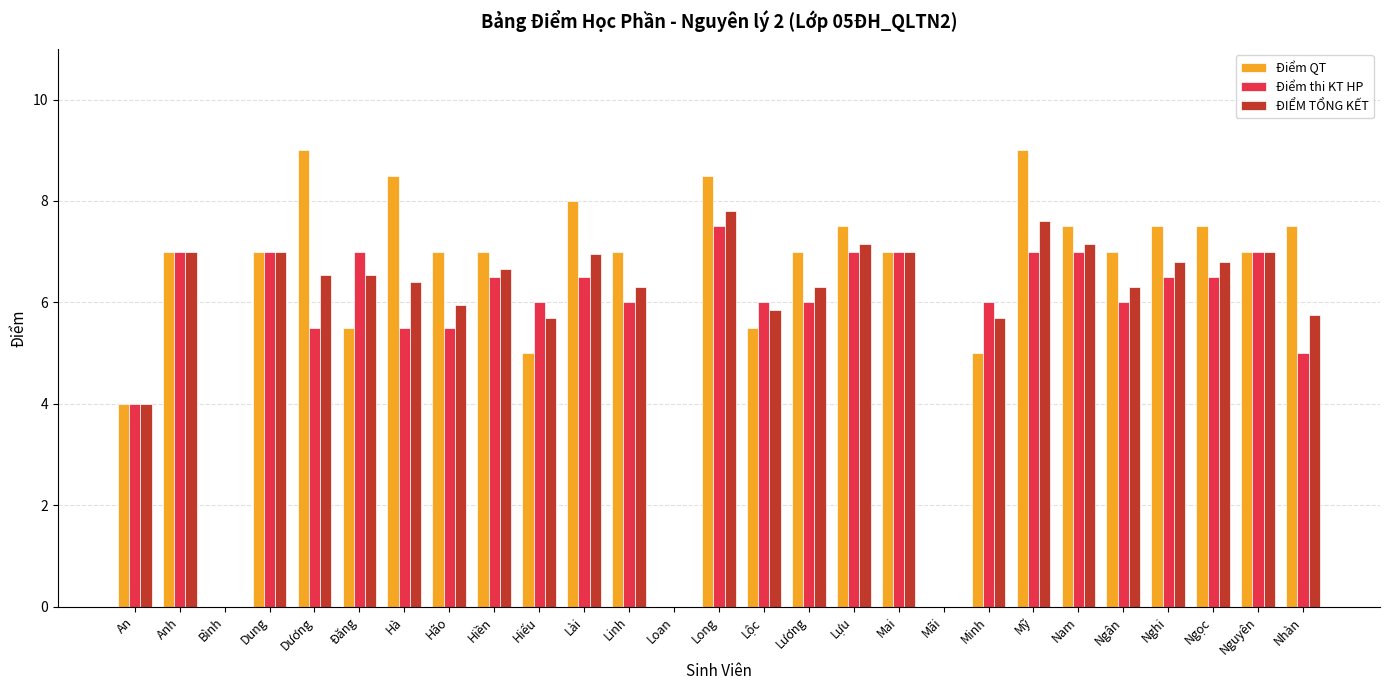

Which series changed the most between Hão and Hiếu?

Điểm QT